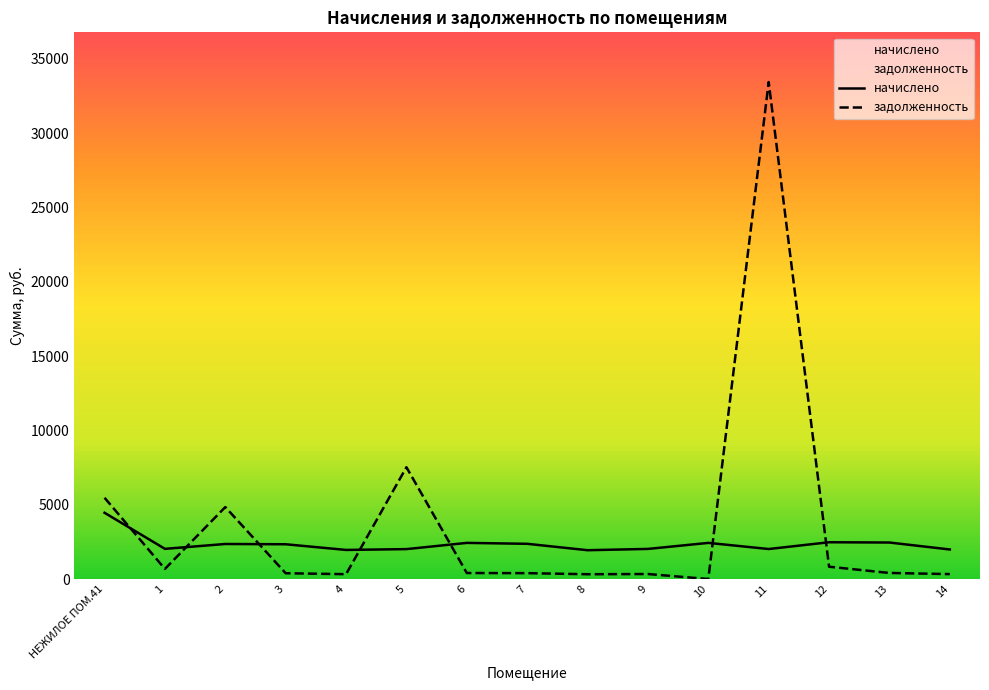

List the series in order of their overall mean, lowest first.

начислено, задолженность